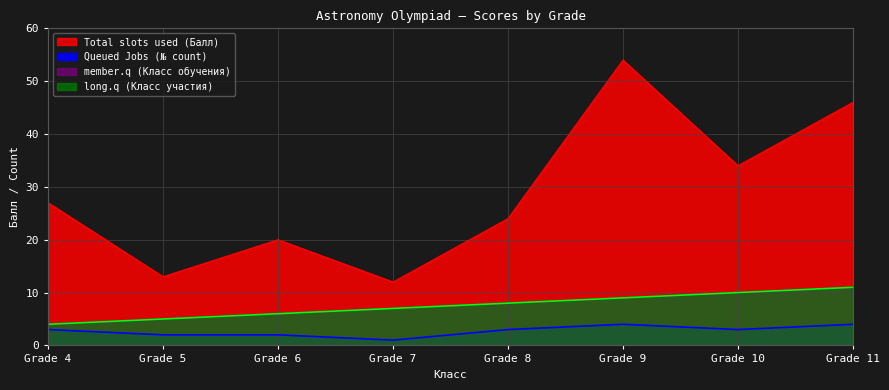

Count the member.q (Класс обучения) values in the range 6 to 10.

5